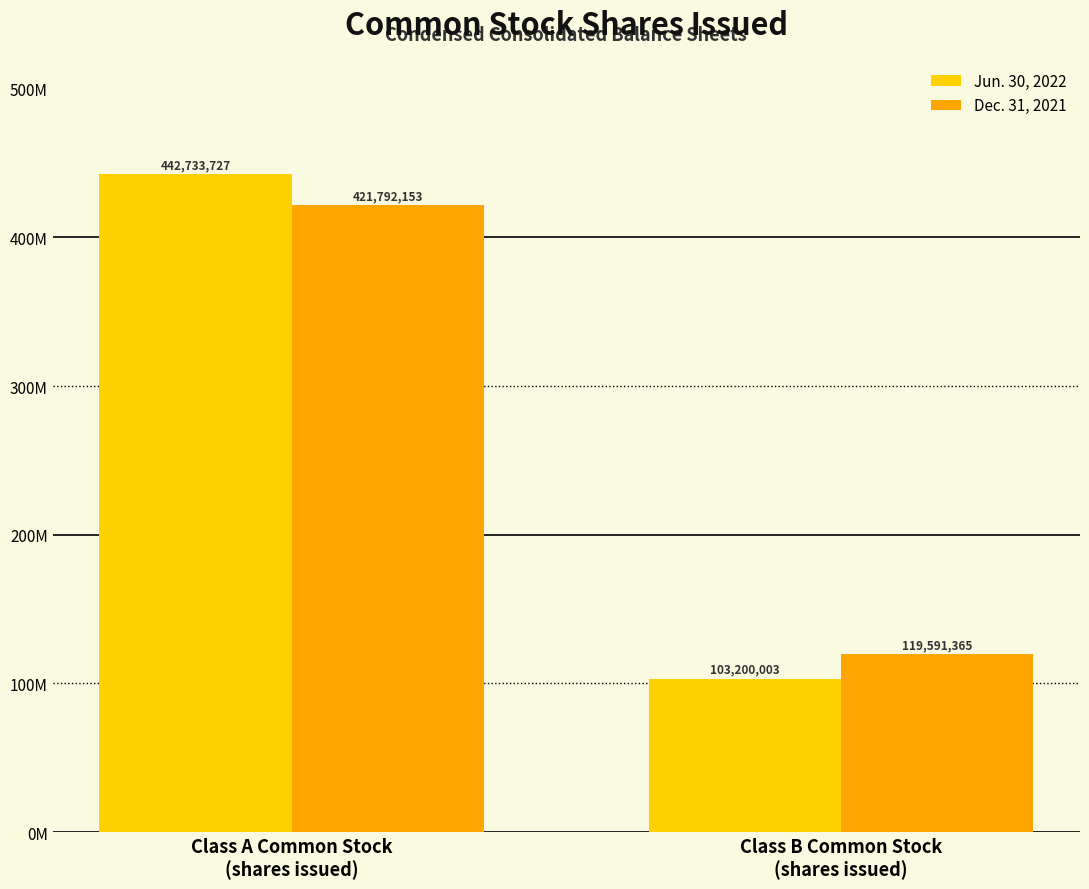

Is the value of Jun. 30, 2022 at Class B Common Stock
(shares issued) greater than the value of Dec. 31, 2021 at Class B Common Stock
(shares issued)?

No